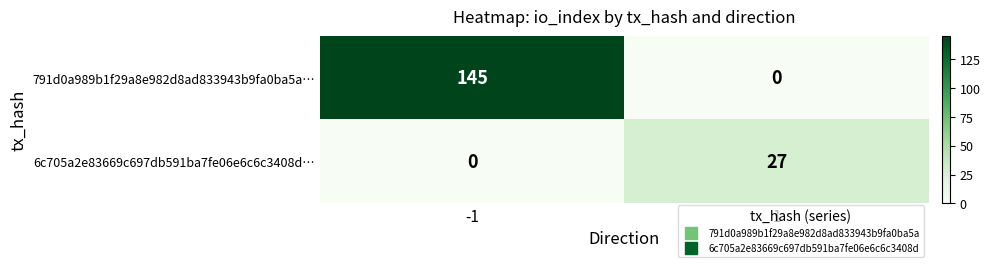

Which series has the largest total across all categories?

791d0a989b1f29a8e982d8ad833943b9fa0ba5a…